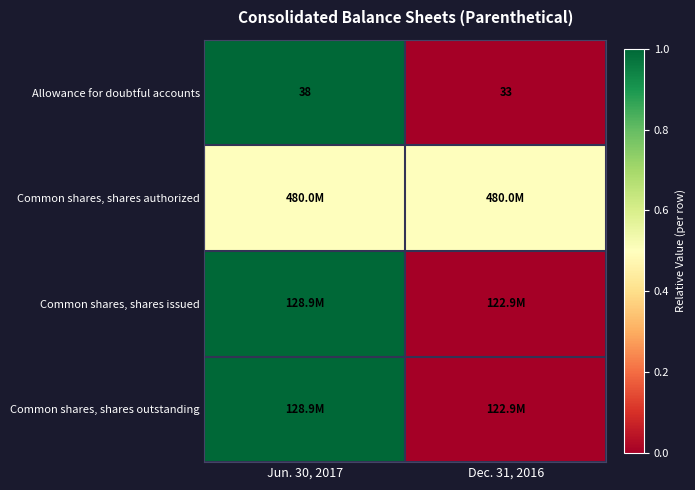

At which label is Allowance for doubtful accounts closest to 35?

Dec. 31, 2016